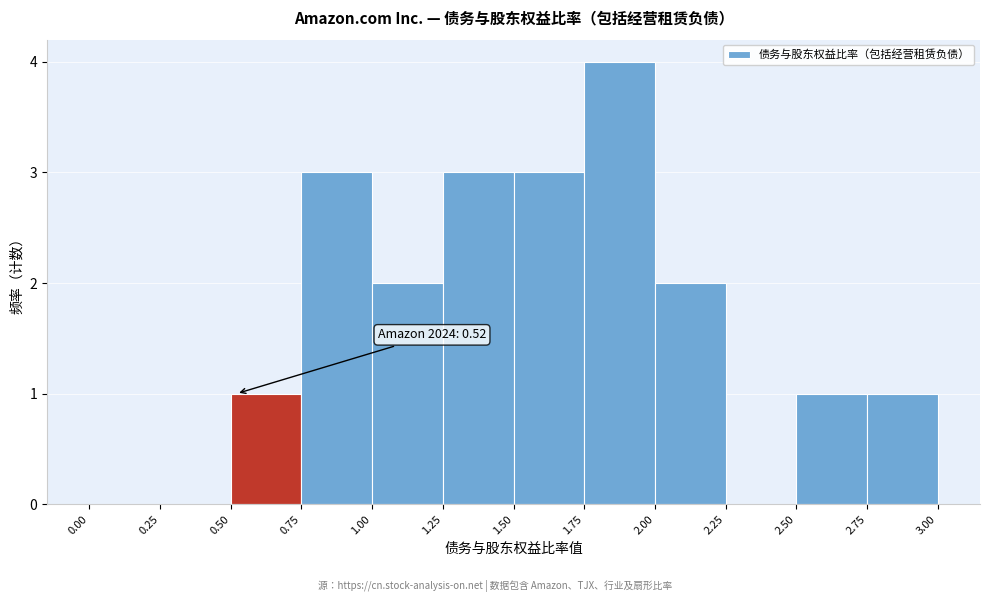

Which range on the x-axis has the tallest bar?

1.75 to 2.00